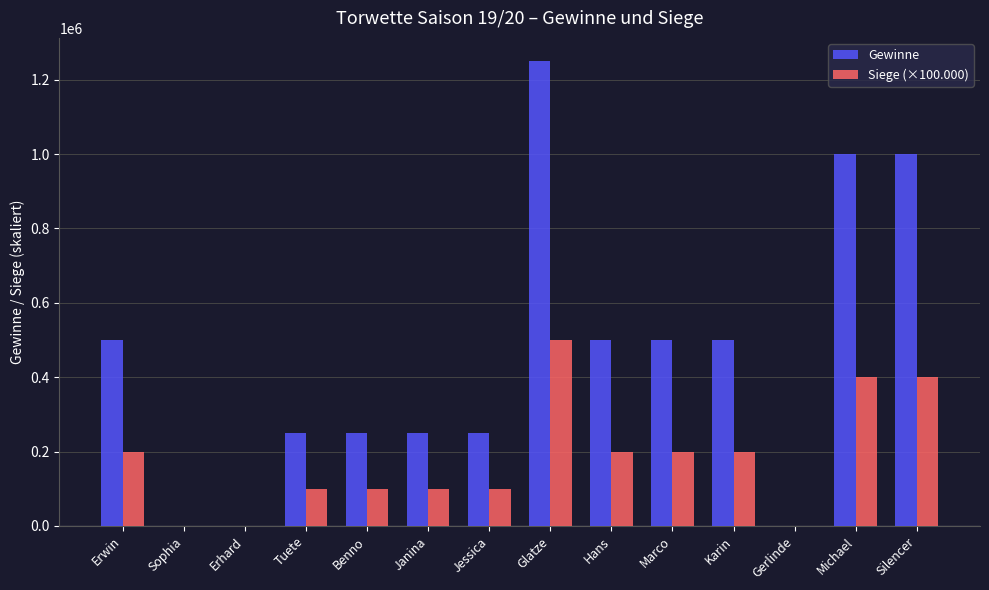

Between Jessica and Glatze, which series saw the biggest shift?

Gewinne